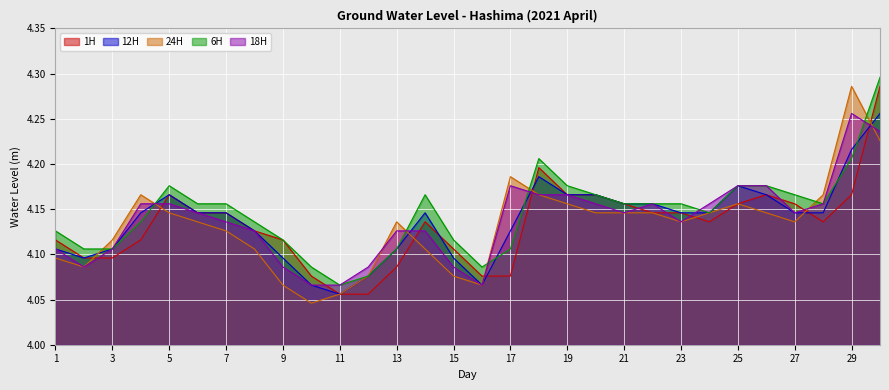

Reading left to right, transcribe all the data shown in this chart.

1H: 1=4.1	2=4.1	3=4.1	4=4.1	5=4.2	6=4.1	7=4.1	8=4.1	9=4.1	10=4.1	11=4.1	12=4.1	13=4.1	14=4.1	15=4.1	16=4.1	17=4.1	18=4.2	19=4.2	20=4.2	21=4.2	22=4.1	23=4.1	24=4.1	25=4.2	26=4.2	27=4.2	28=4.1	29=4.2	30=4.3
12H: 1=4.1	2=4.1	3=4.1	4=4.1	5=4.2	6=4.1	7=4.1	8=4.1	9=4.1	10=4.1	11=4.1	12=4.1	13=4.1	14=4.1	15=4.1	16=4.1	17=4.1	18=4.2	19=4.2	20=4.2	21=4.2	22=4.2	23=4.1	24=4.1	25=4.2	26=4.2	27=4.1	28=4.1	29=4.2	30=4.3
24H: 1=4.1	2=4.1	3=4.1	4=4.2	5=4.1	6=4.1	7=4.1	8=4.1	9=4.1	10=4.0	11=4.1	12=4.1	13=4.1	14=4.1	15=4.1	16=4.1	17=4.2	18=4.2	19=4.2	20=4.1	21=4.1	22=4.1	23=4.1	24=4.1	25=4.2	26=4.1	27=4.1	28=4.2	29=4.3	30=4.2
6H: 1=4.1	2=4.1	3=4.1	4=4.1	5=4.2	6=4.2	7=4.2	8=4.1	9=4.1	10=4.1	11=4.1	12=4.1	13=4.1	14=4.2	15=4.1	16=4.1	17=4.1	18=4.2	19=4.2	20=4.2	21=4.2	22=4.2	23=4.2	24=4.1	25=4.2	26=4.2	27=4.2	28=4.2	29=4.2	30=4.3
18H: 1=4.1	2=4.1	3=4.1	4=4.2	5=4.2	6=4.1	7=4.1	8=4.1	9=4.1	10=4.1	11=4.1	12=4.1	13=4.1	14=4.1	15=4.1	16=4.1	17=4.2	18=4.2	19=4.2	20=4.2	21=4.1	22=4.2	23=4.1	24=4.2	25=4.2	26=4.2	27=4.1	28=4.2	29=4.3	30=4.2